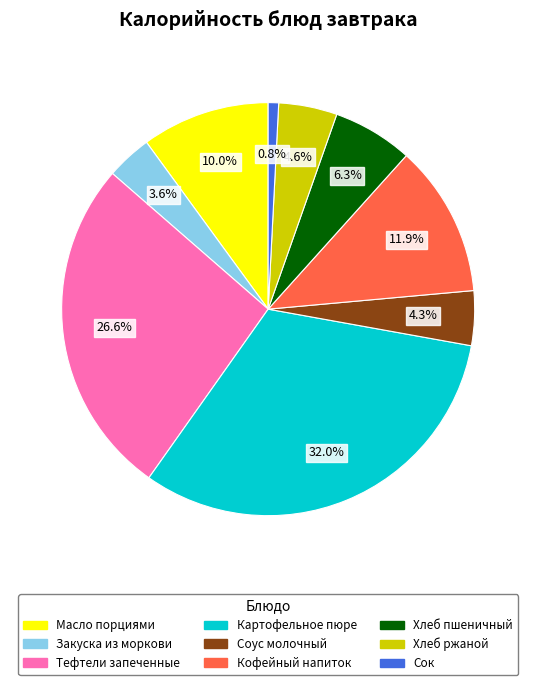

Combined, what portion of the pie is Соус молочный and Масло порциями?

14.3%